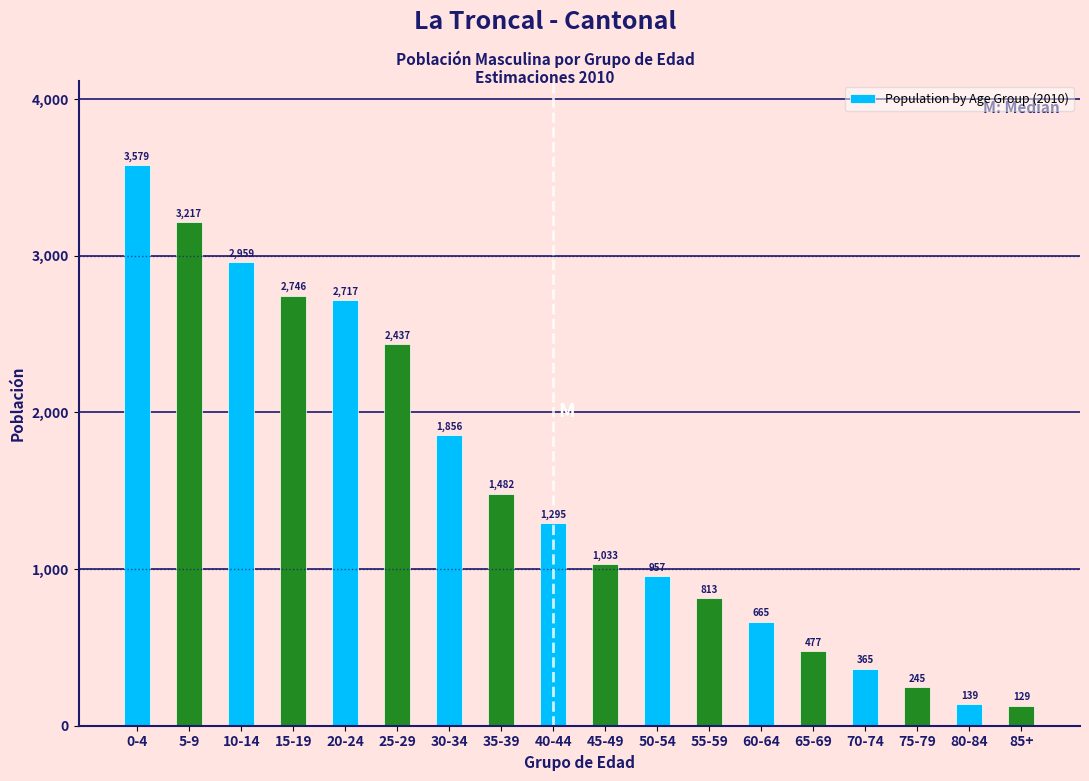

Reading left to right, extract all data points from this chart.

0-4=3579	5-9=3217	10-14=2959	15-19=2746	20-24=2717	25-29=2437	30-34=1856	35-39=1482	40-44=1295	45-49=1033	50-54=957	55-59=813	60-64=665	65-69=477	70-74=365	75-79=245	80-84=139	85+=129